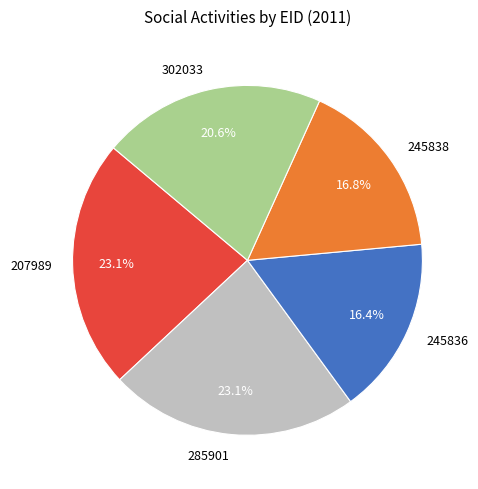

Between 285901 and 245838, which is larger?

285901